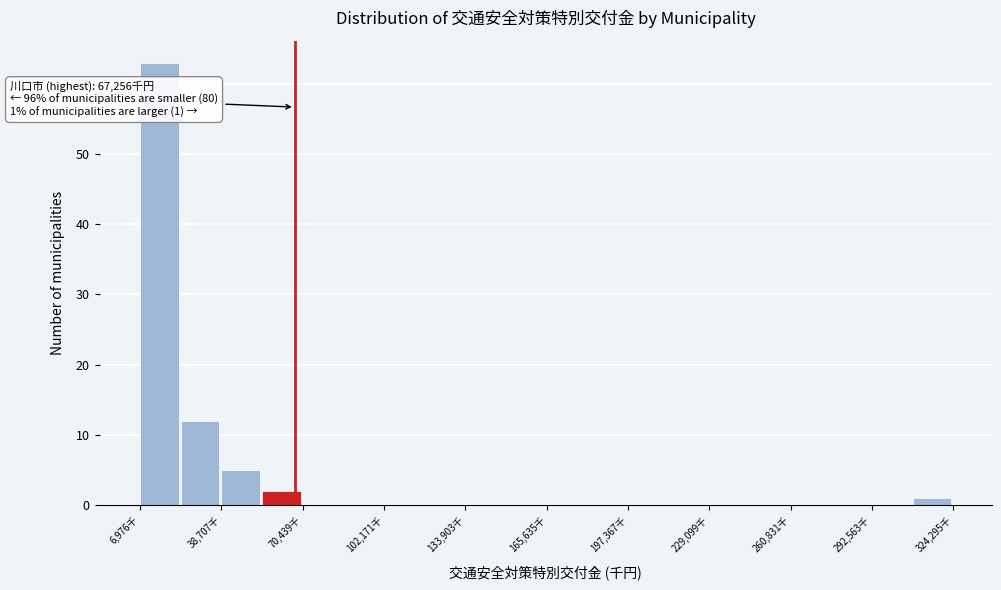

Read against the x-axis, roughly where is the centre of the tallest bar?

15000